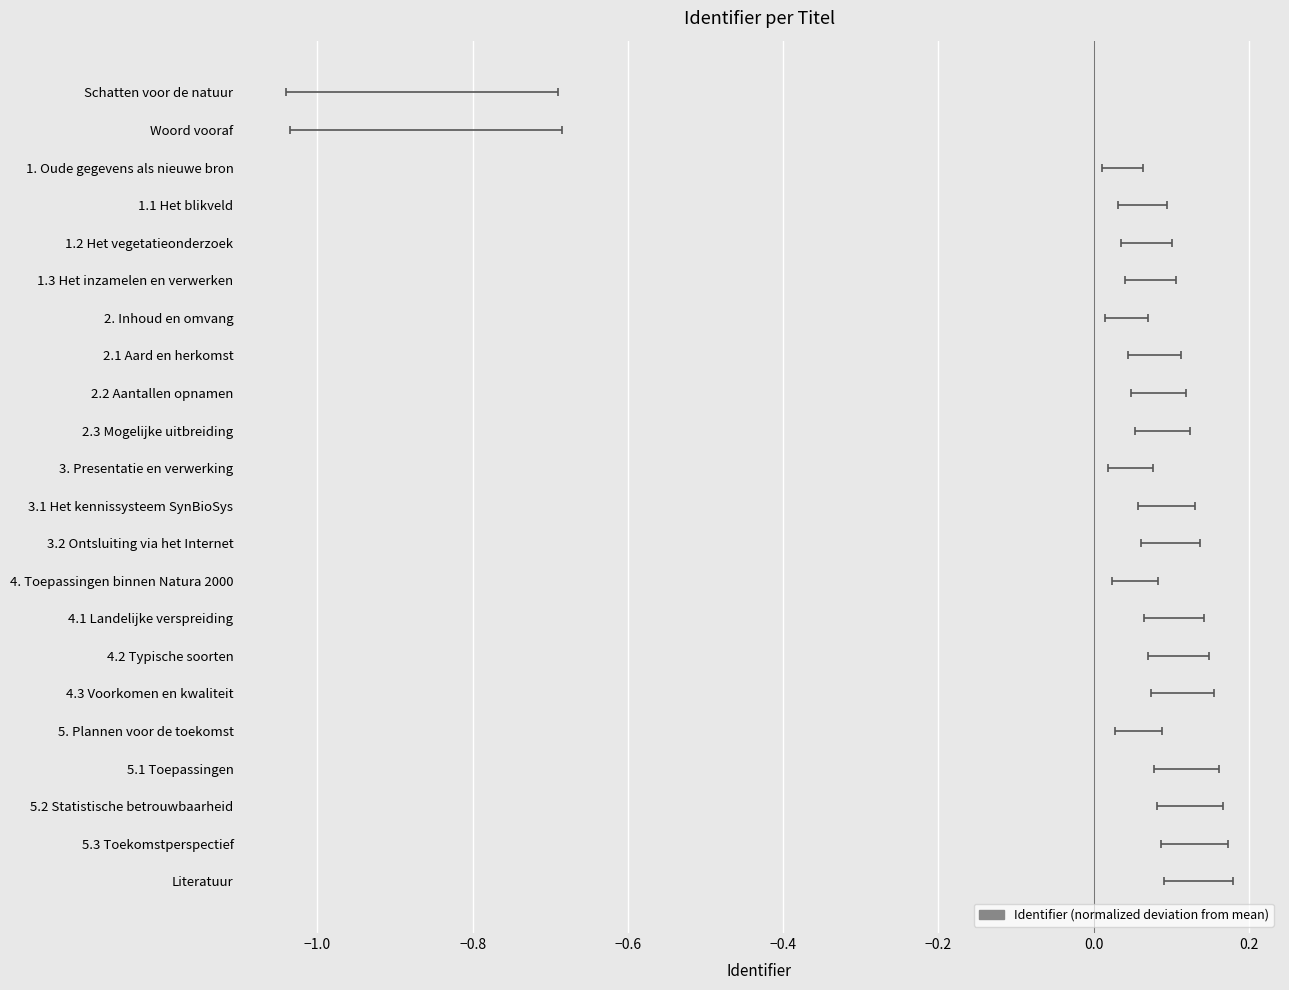

Read the value at 2.3 Mogelijke uitbreiding.

0.1